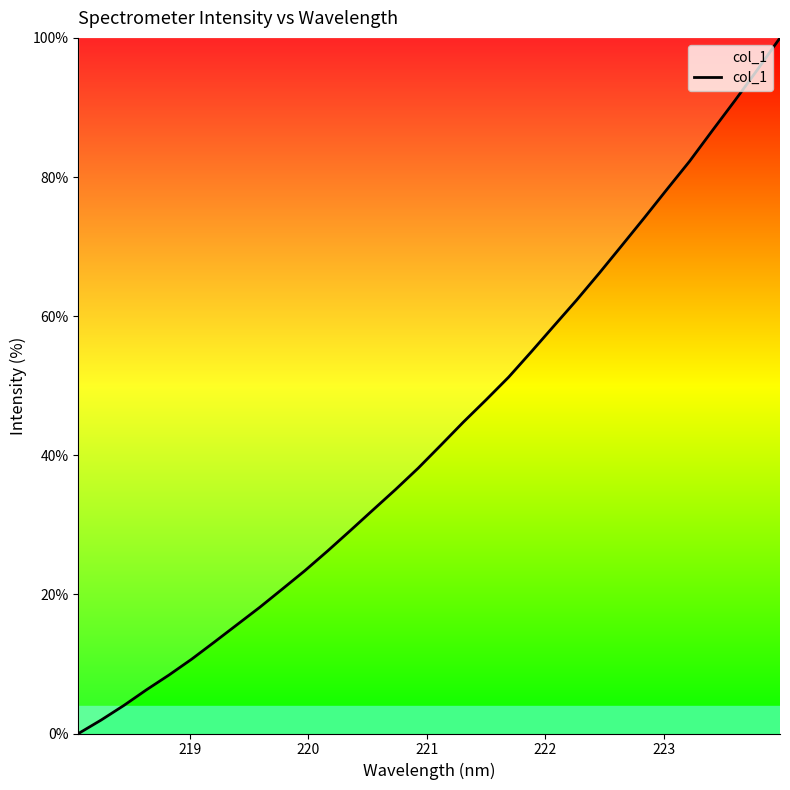

What is the greatest value displayed?

100.0